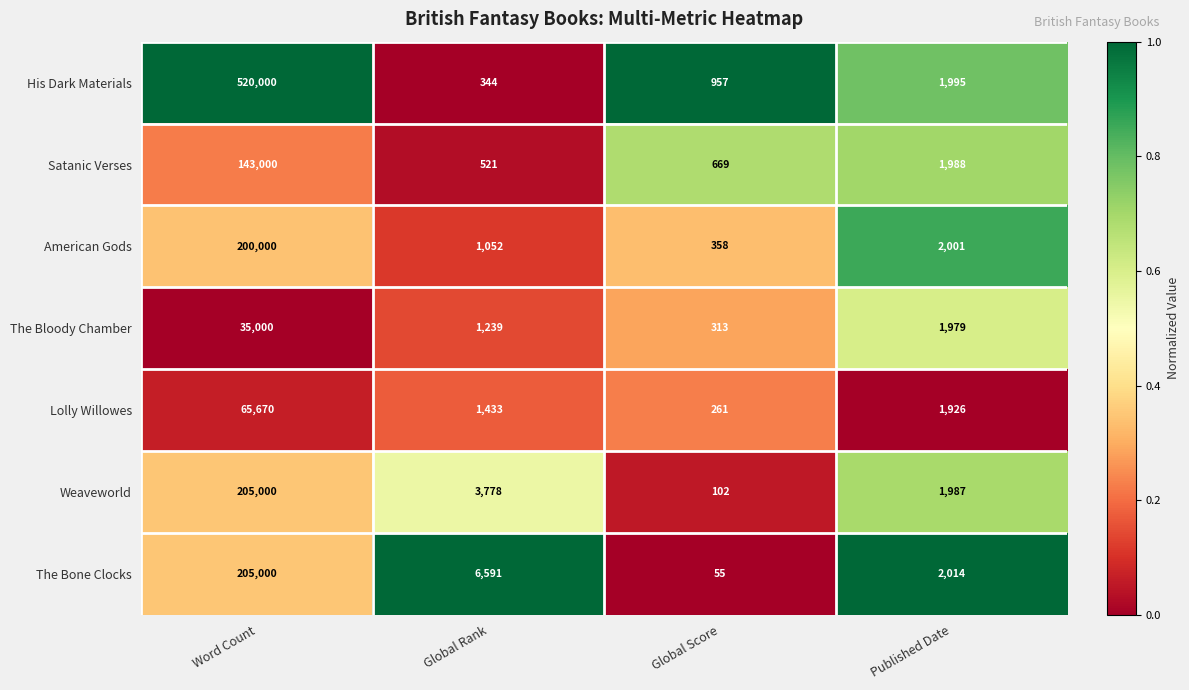

Reading left to right, what are all the values shown in this chart?

His Dark Materials: Word Count=520000	Global Rank=344	Global Score=957	Published Date=1995
Satanic Verses: Word Count=143000	Global Rank=521	Global Score=669	Published Date=1988
American Gods: Word Count=200000	Global Rank=1052	Global Score=358	Published Date=2001
The Bloody Chamber: Word Count=35000	Global Rank=1239	Global Score=313	Published Date=1979
Lolly Willowes: Word Count=65670	Global Rank=1433	Global Score=261	Published Date=1926
Weaveworld: Word Count=205000	Global Rank=3778	Global Score=102	Published Date=1987
The Bone Clocks: Word Count=205000	Global Rank=6591	Global Score=55	Published Date=2014